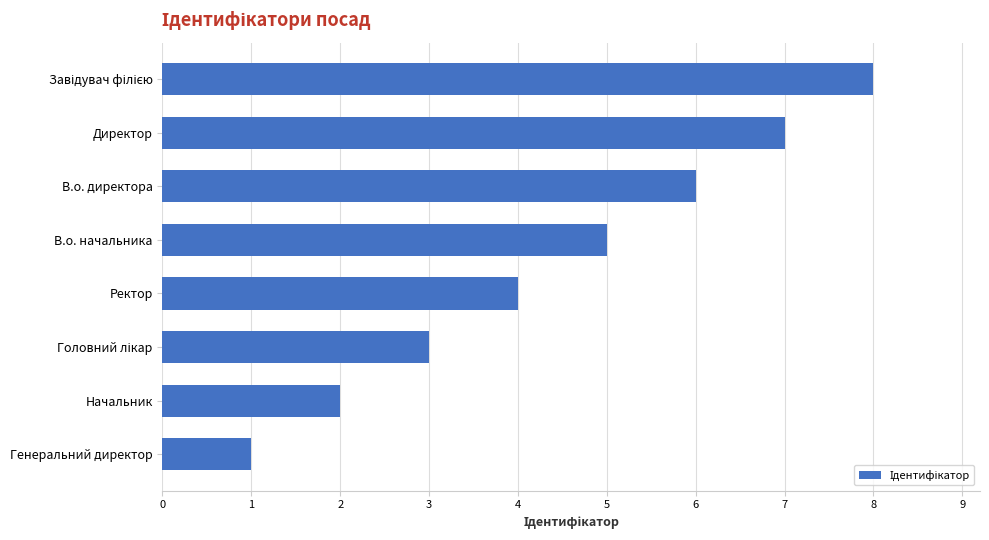

What is the difference between the second highest and second lowest values?

5